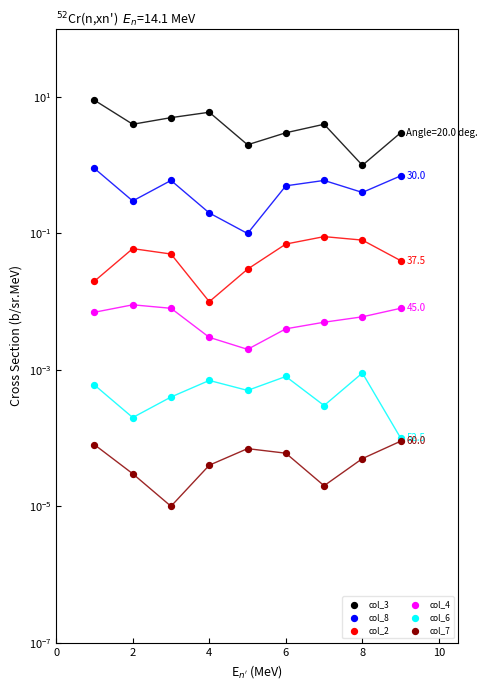

Which series contains the lowest Y value?

col_7